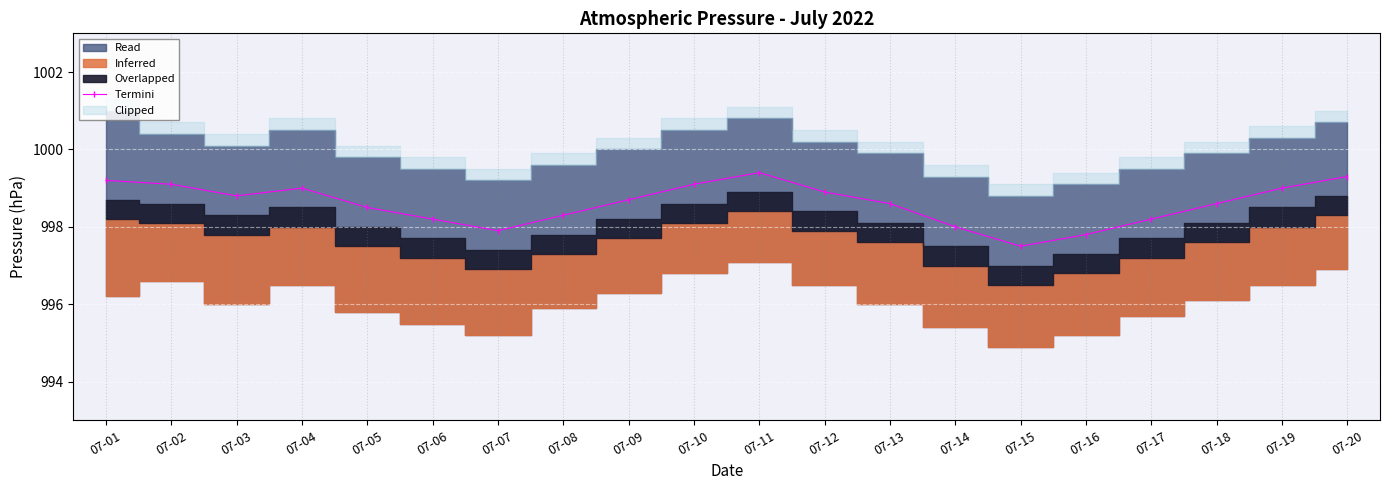

Which category has the lowest value across all series?

07-15